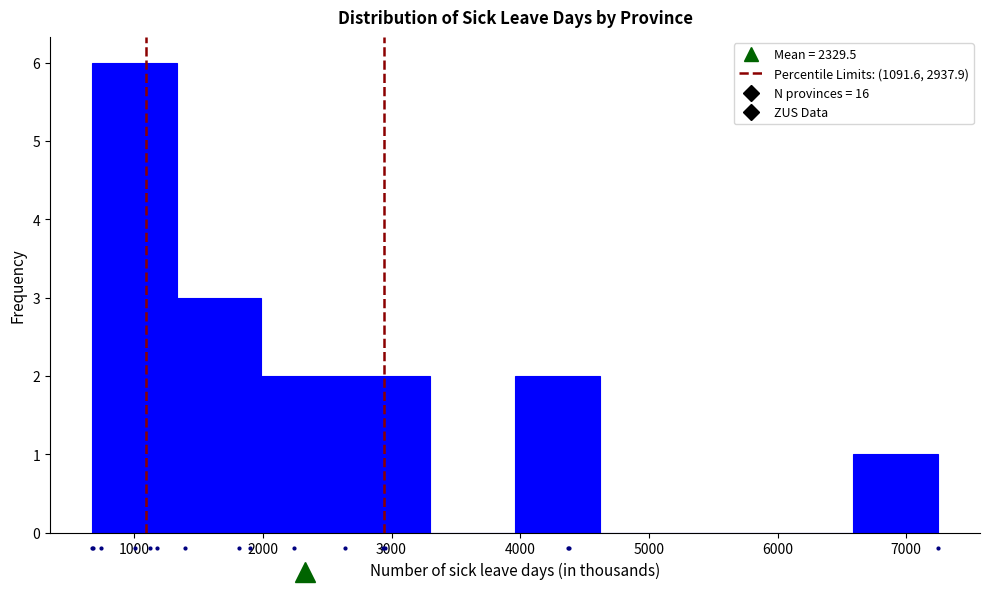

Over which range of the x-axis is the bar tallest?

700 to 1300